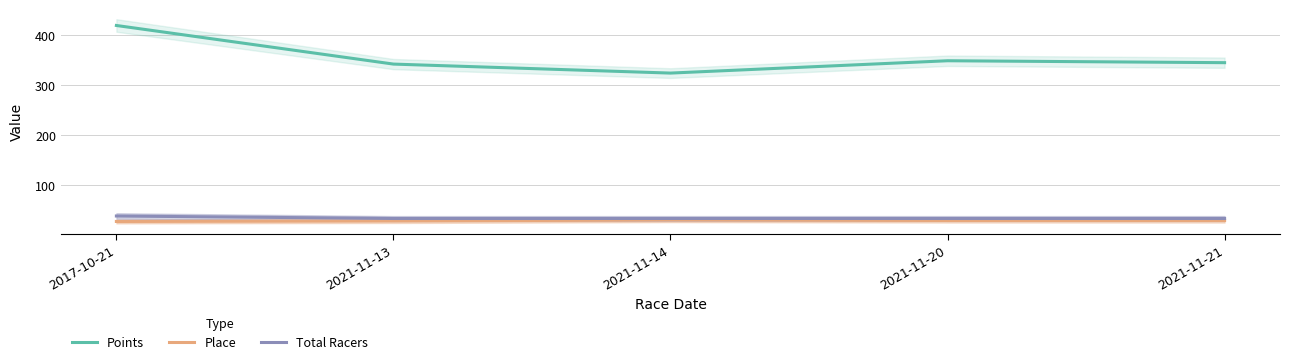

Is it true that Points equals 342.3 at 2021-11-13?

True